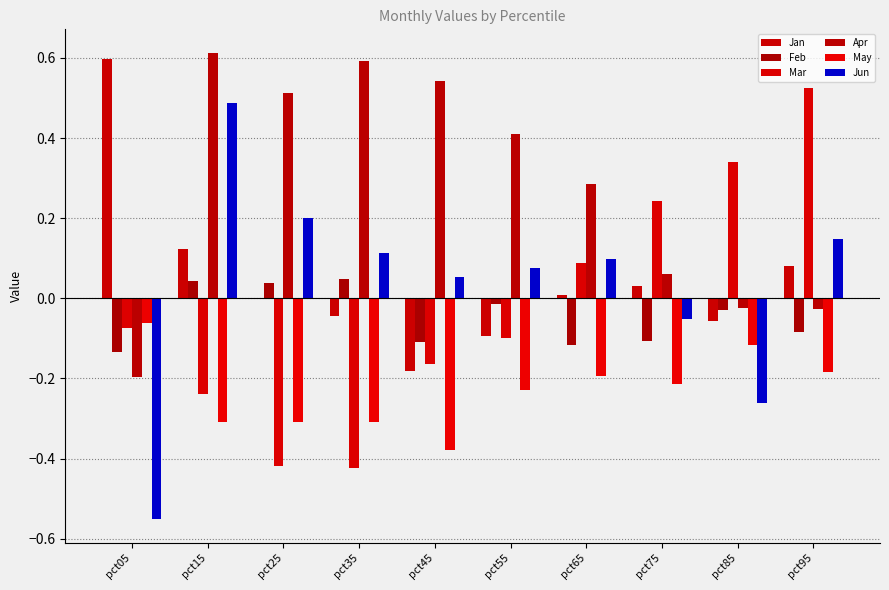

Are the bars horizontal?

No